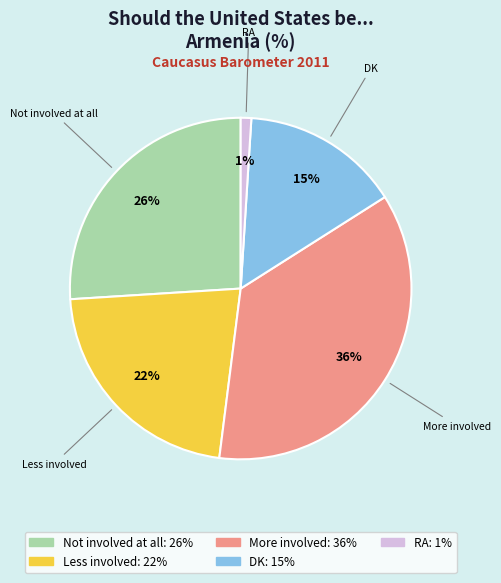

Rank the categories by value from lowest to highest.

RA, DK, Less involved, Not involved at all, More involved